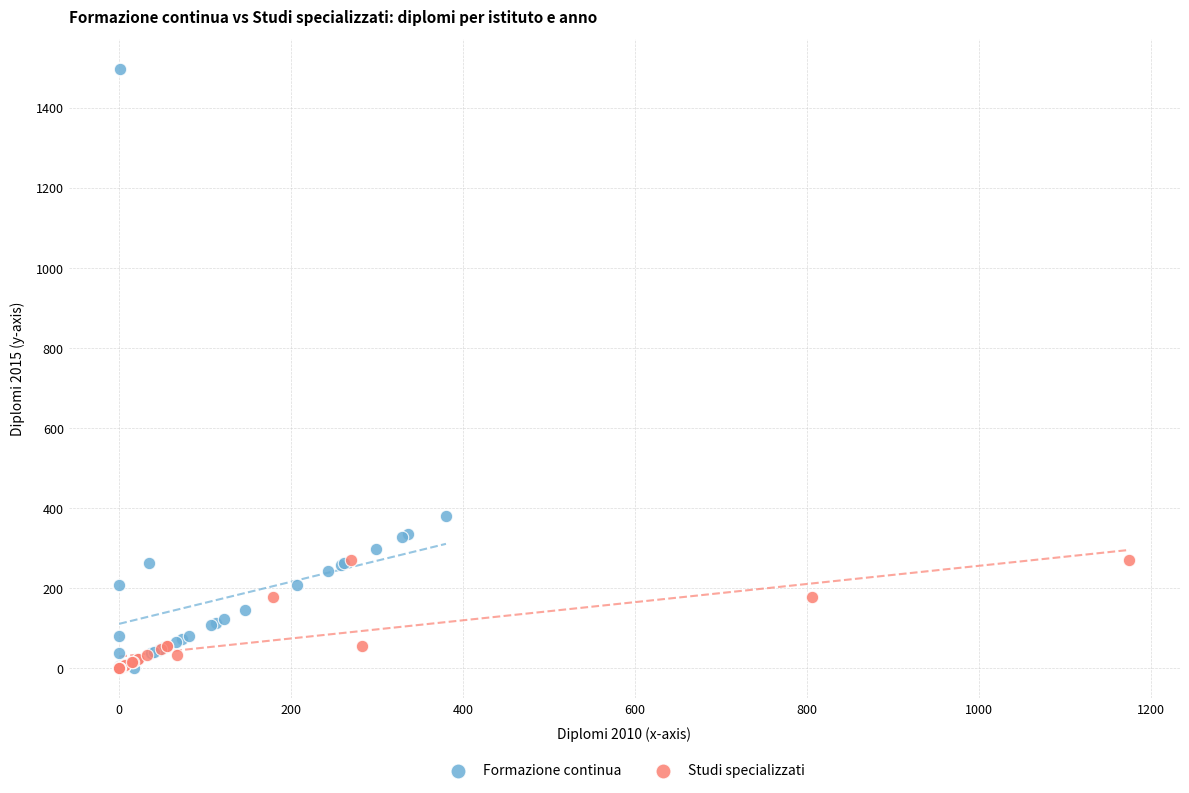

Which series has the widest spread of Y values?

Formazione continua